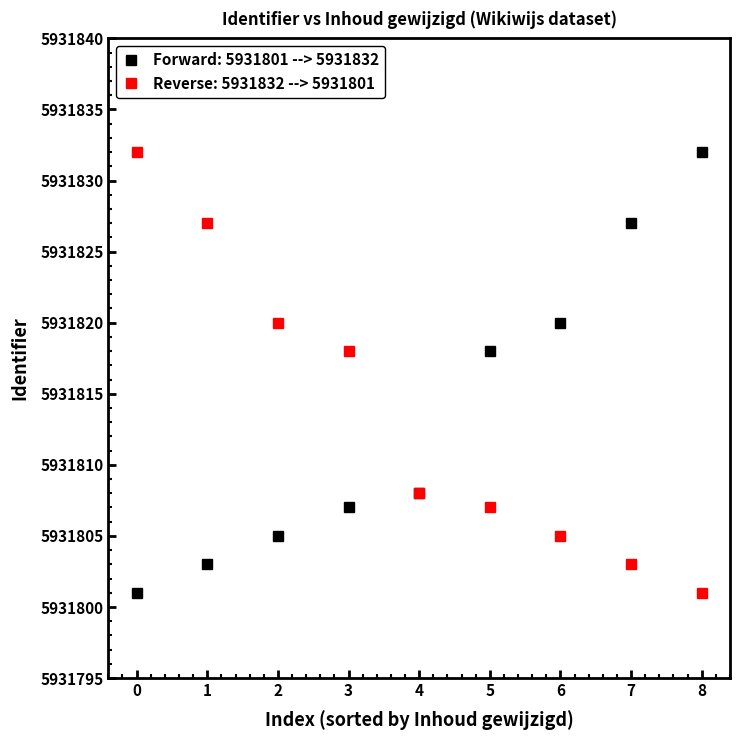

Reading right to left, extract all data points from this chart.

Forward: 5931801 --> 5931832: 8=5931832	7=5931827	6=5931820	5=5931818	4=5931808	3=5931807	2=5931805	1=5931803	0=5931801
Reverse: 5931832 --> 5931801: 8=5931801	7=5931803	6=5931805	5=5931807	4=5931808	3=5931818	2=5931820	1=5931827	0=5931832